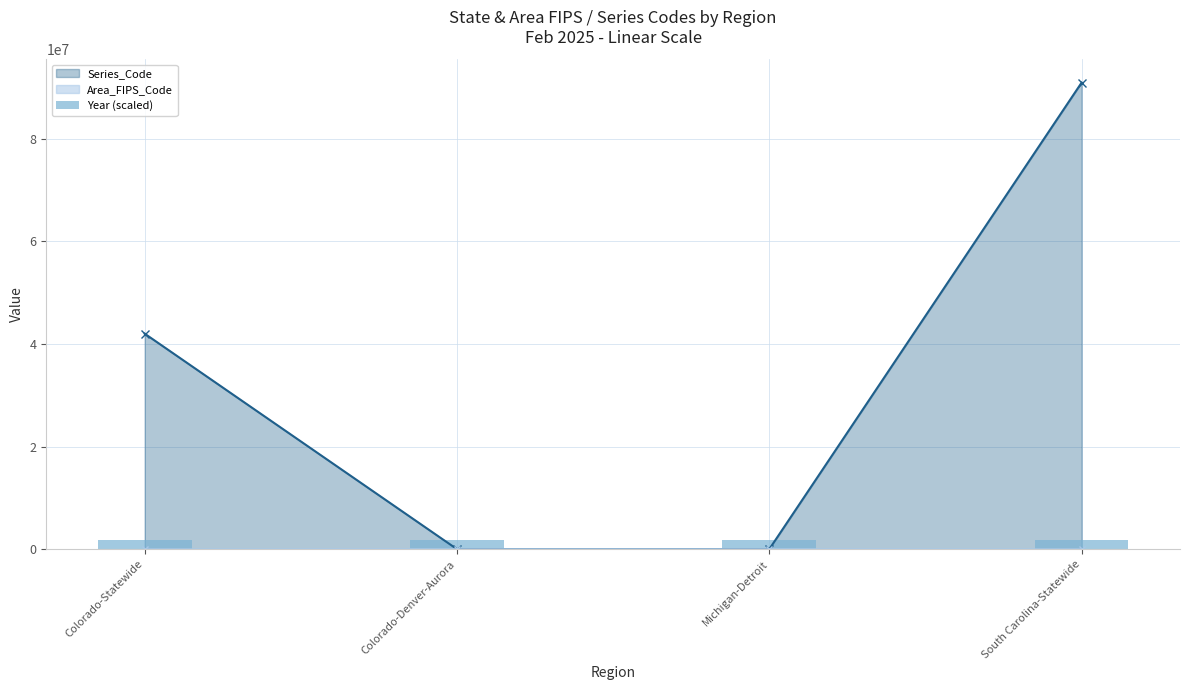

At which label is Series_Code closest to 45460000?

Colorado-Statewide